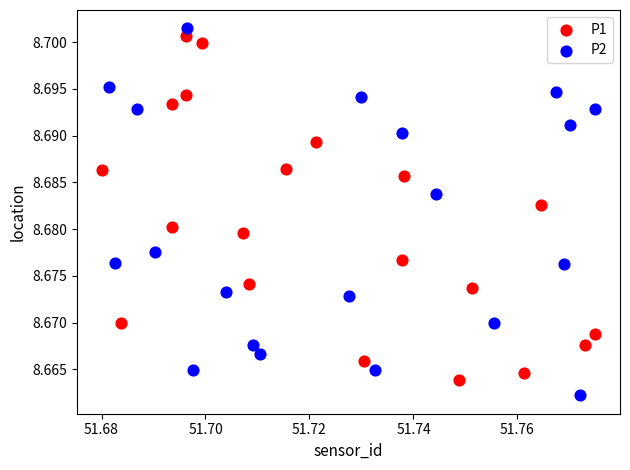

Which series contains the highest Y value?

P2